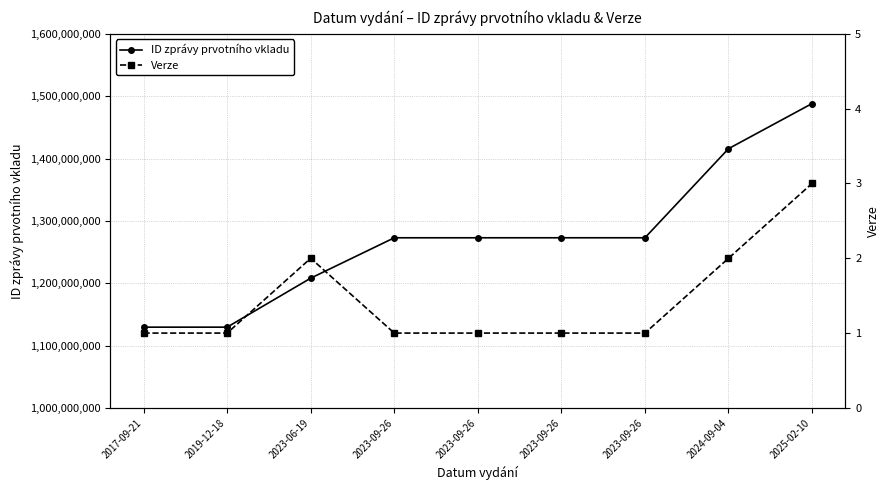

True or false: ID zprávy prvotního vkladu has a value of 1208076800 at 2023-06-19.

True